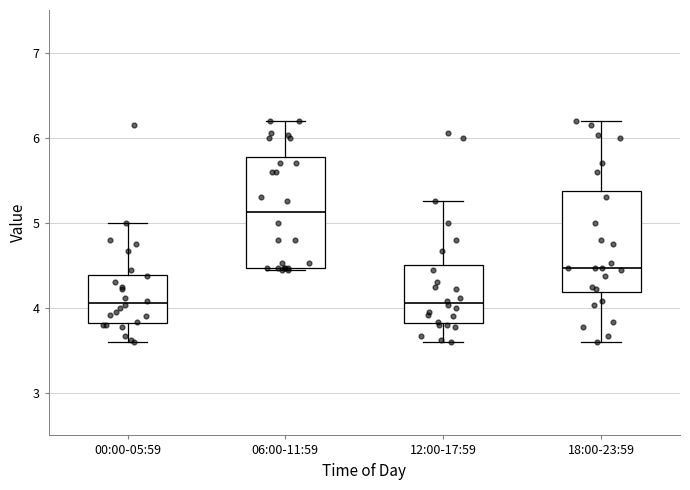

Which box is the tallest, from its lower edge to its upper edge?

06:00-11:59